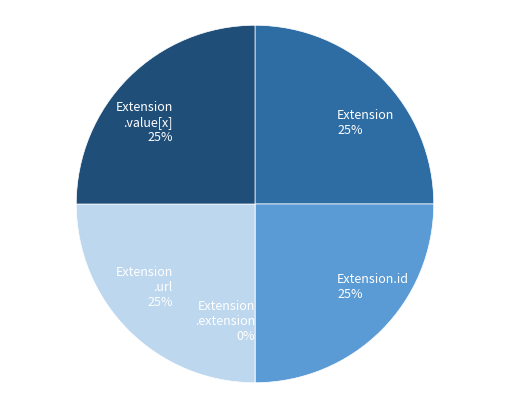

Which has a higher value, Extension.id or Extension?

Extension.id